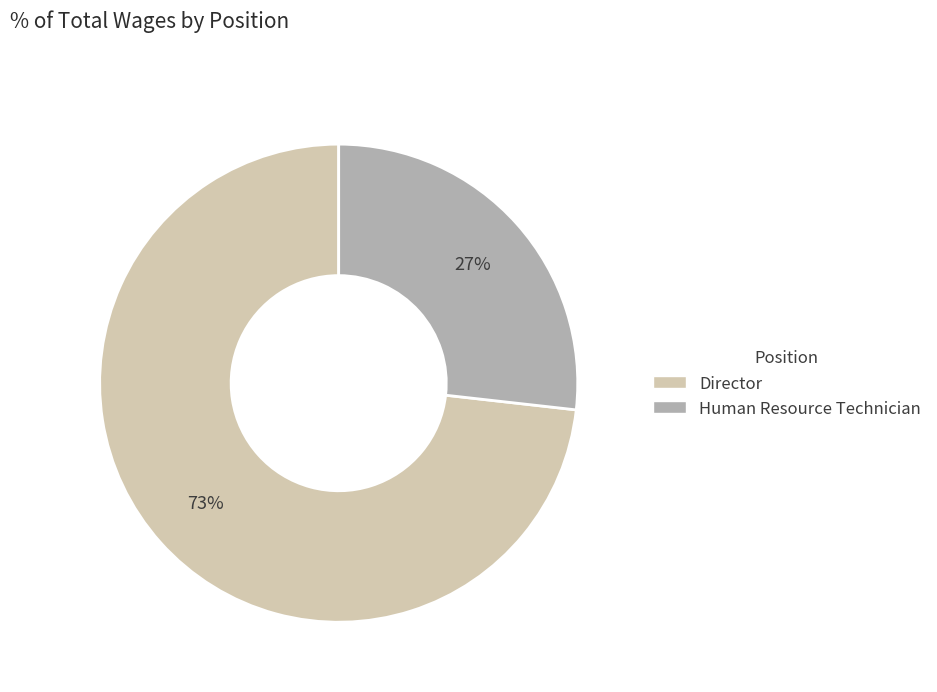

To the nearest percent, what portion does Human Resource Technician represent?

27%